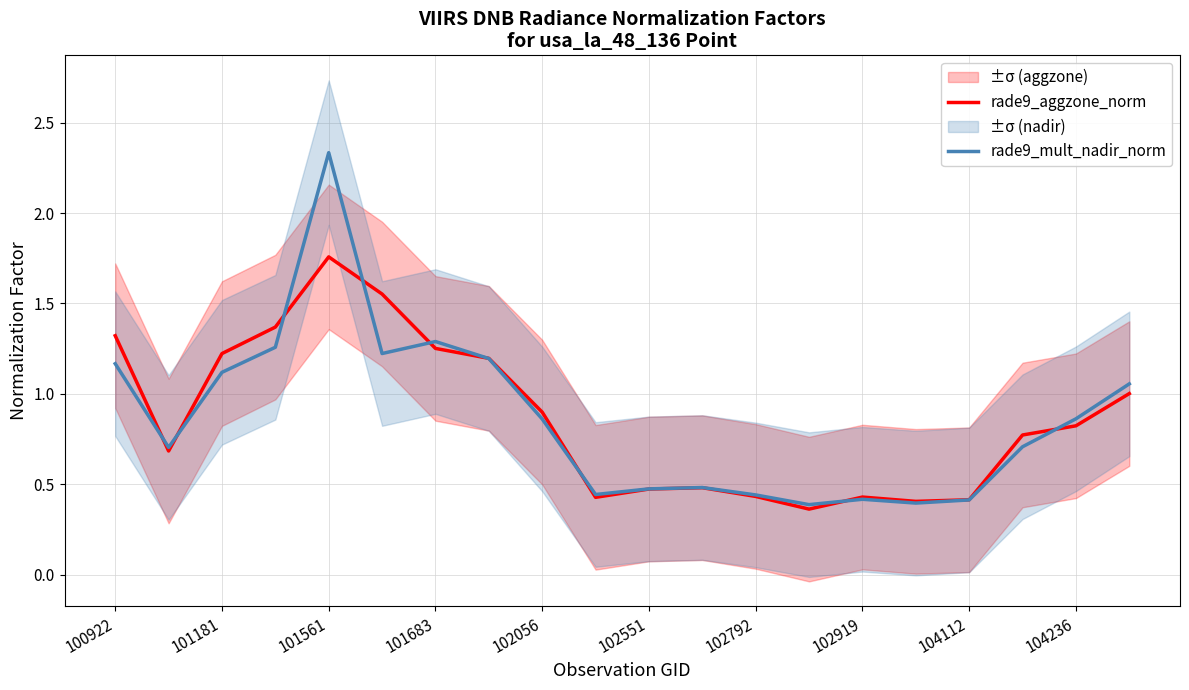

What is the smallest value displayed?

0.4